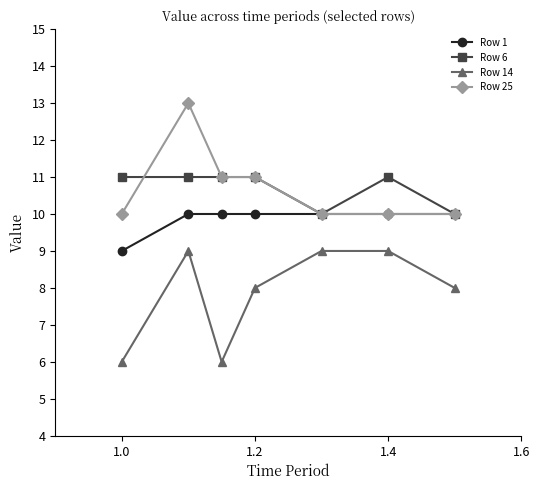

True or false: Row 25 and Row 14 cross at least once.

False